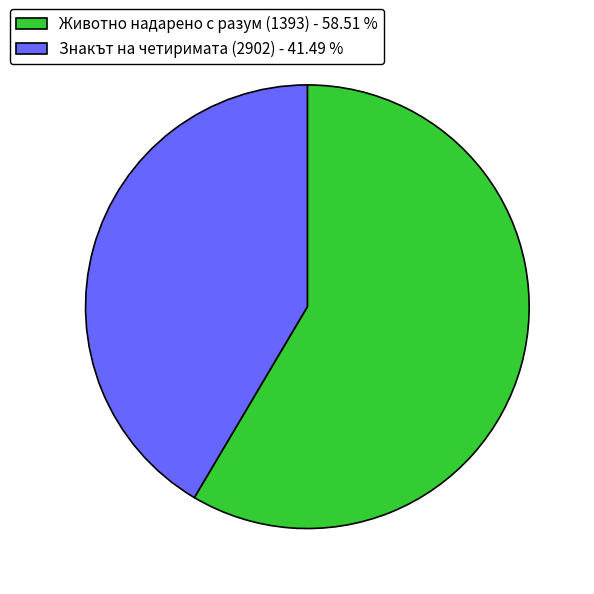

What is the ratio of the value at Знакът на четиримата (2902) to the value at Животно надарено с разум (1393)?

0.7